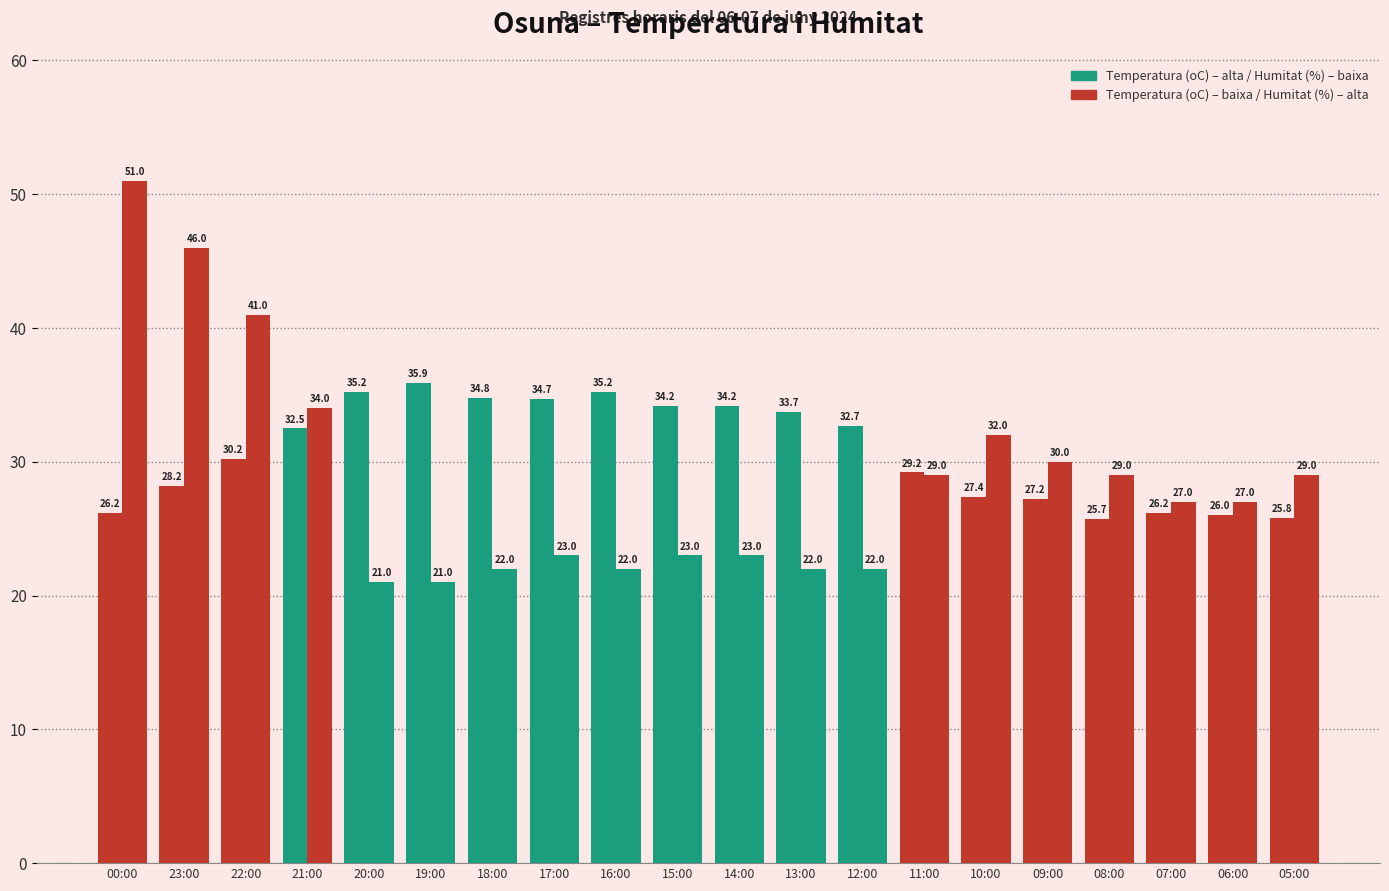

At which category does the chart reach its minimum across all series?

20:00